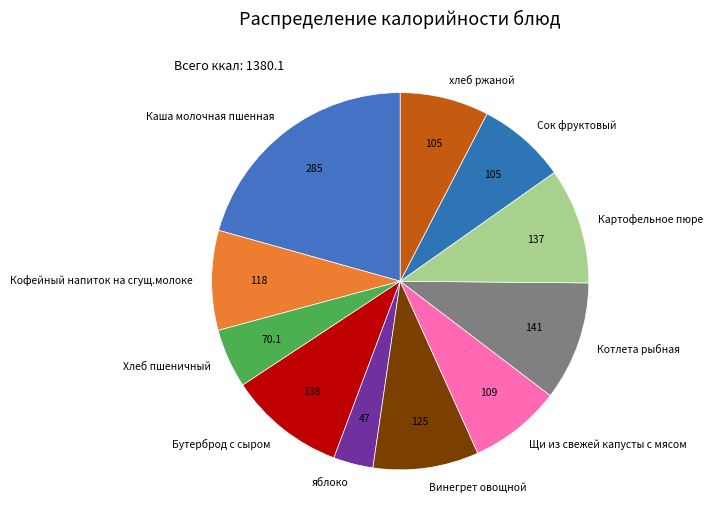

Is the sum of Сок фруктовый and Картофельное пюре greater than half?

No